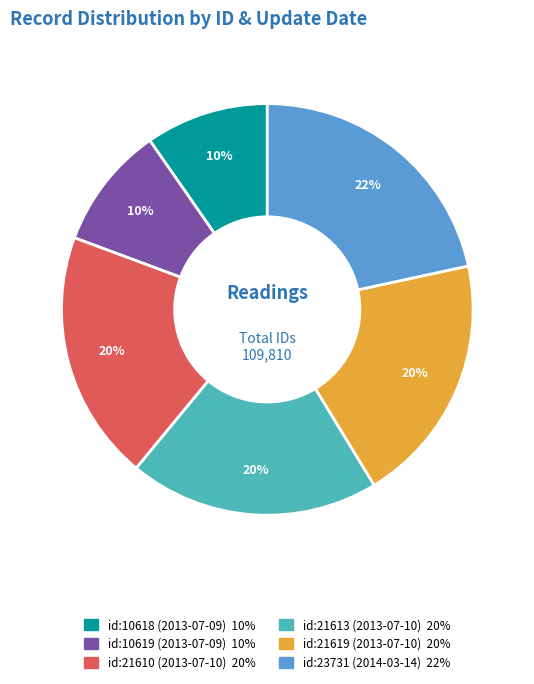

Does any single category account for the majority?

No